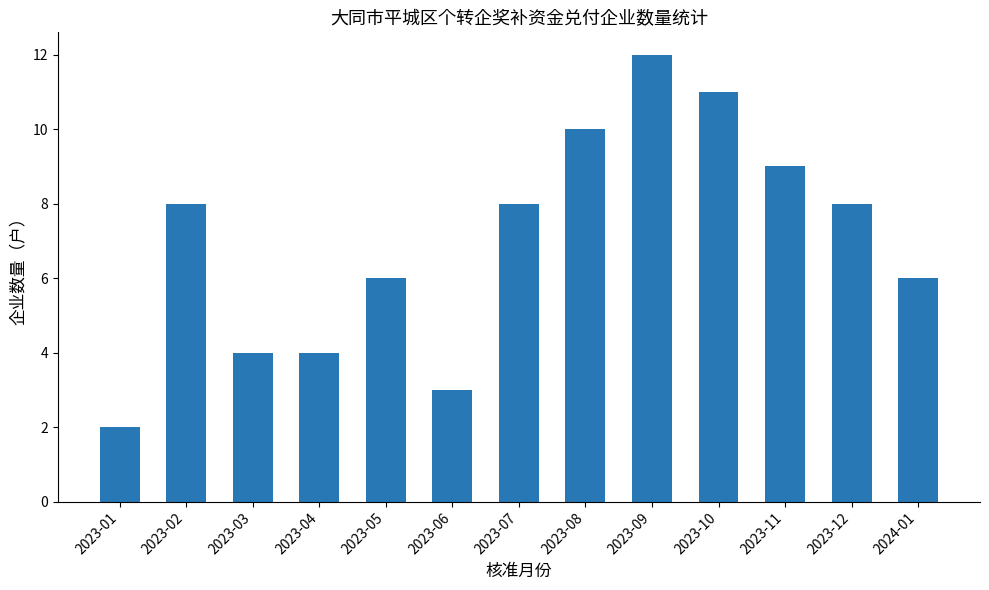

Is it true that the value at 2023-08 is 10?

True